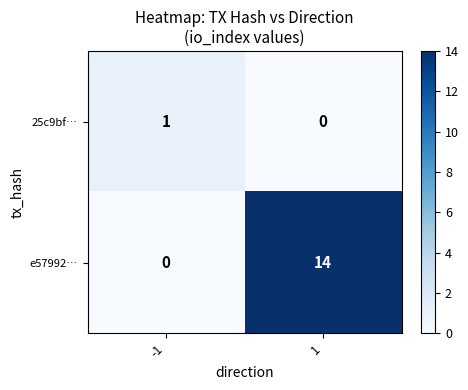

What is the maximum value shown in the chart?

14